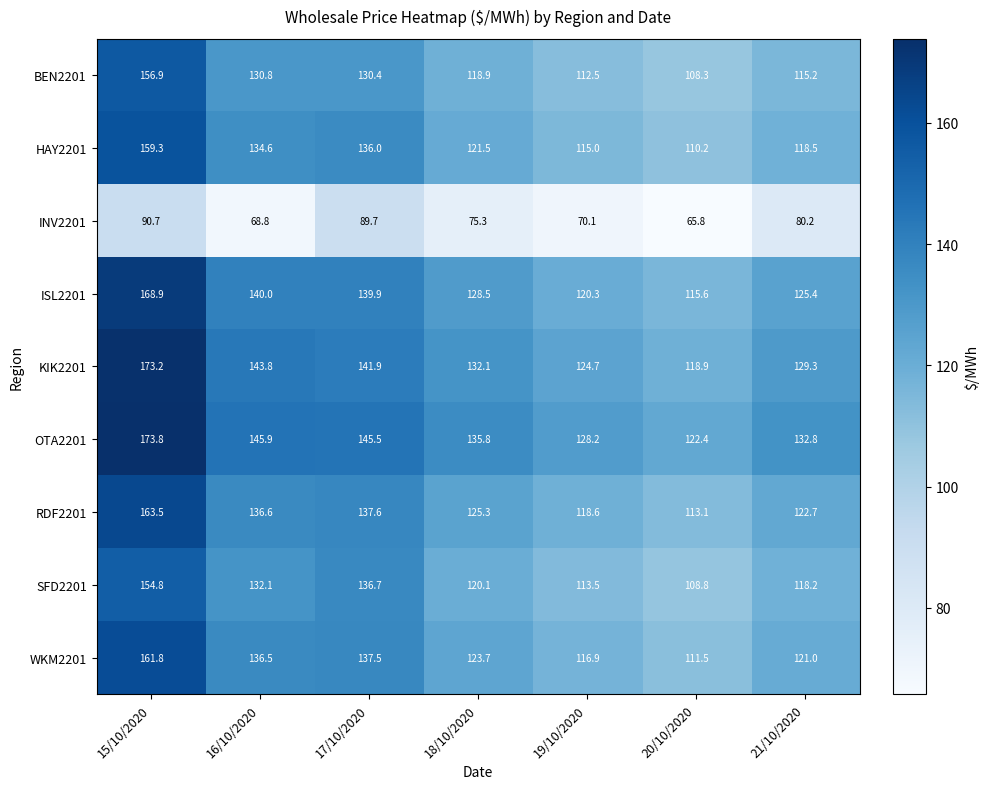

At which category is the sum across all series the highest?

15/10/2020